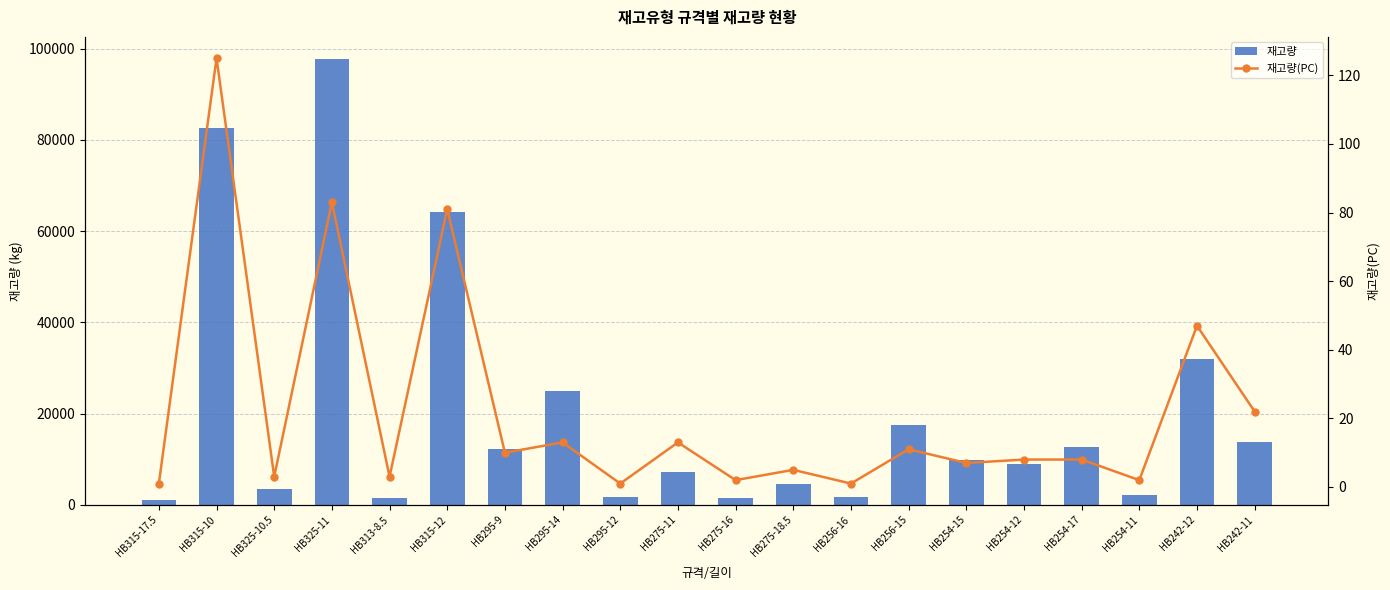

At which label is 재고량 closest to 49423?

HB315-12